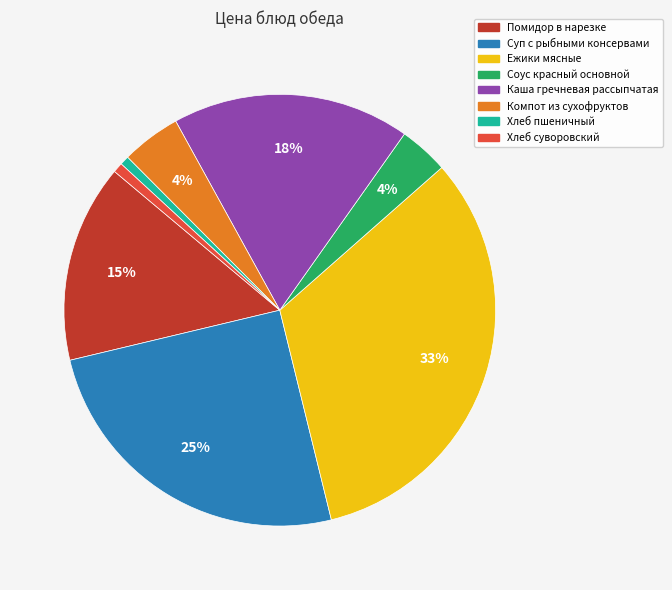

What is the largest slice in the pie chart?

Ежики мясные